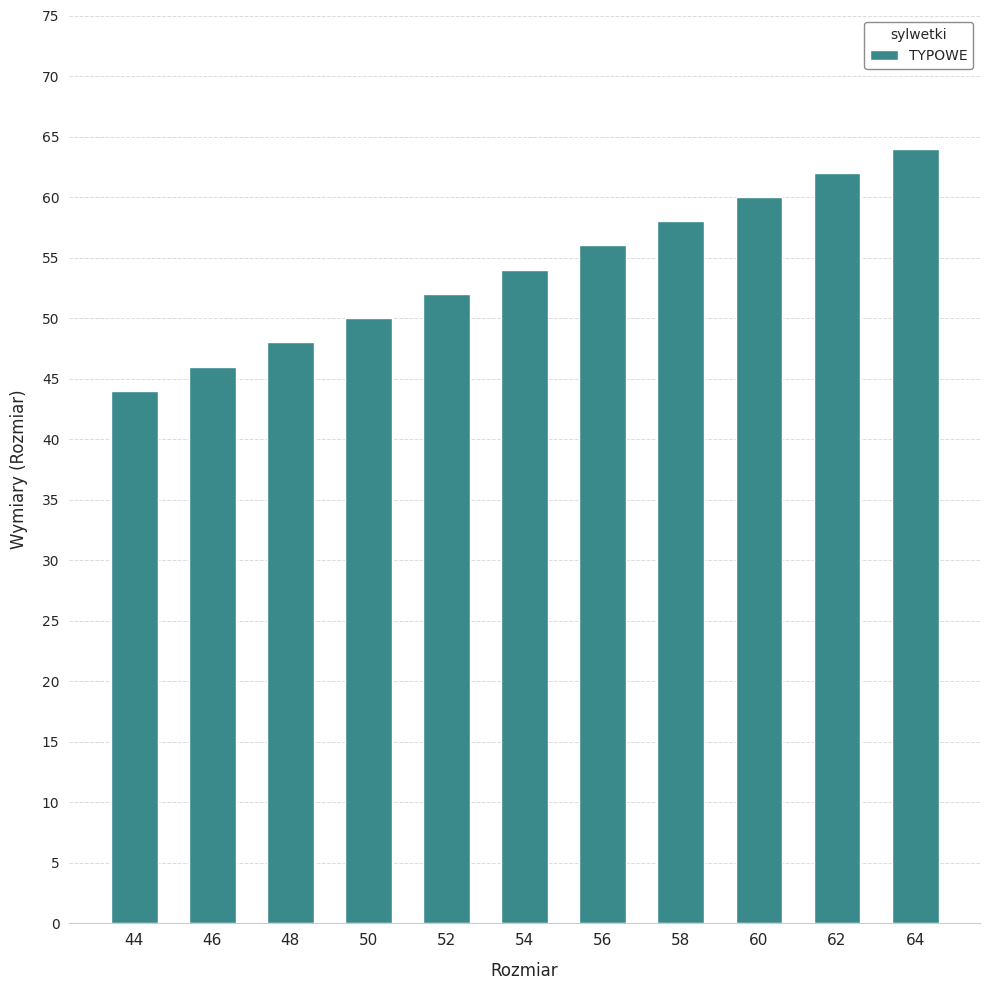

What is the minimum value shown in the chart?

44